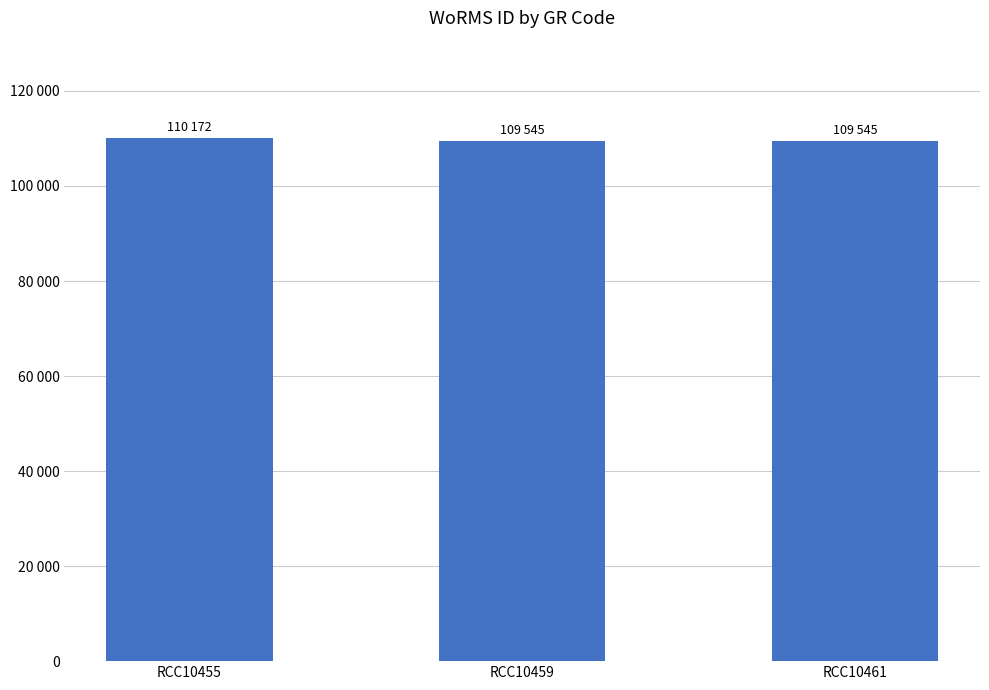

Read the value at RCC10461, to the nearest 100.

109500